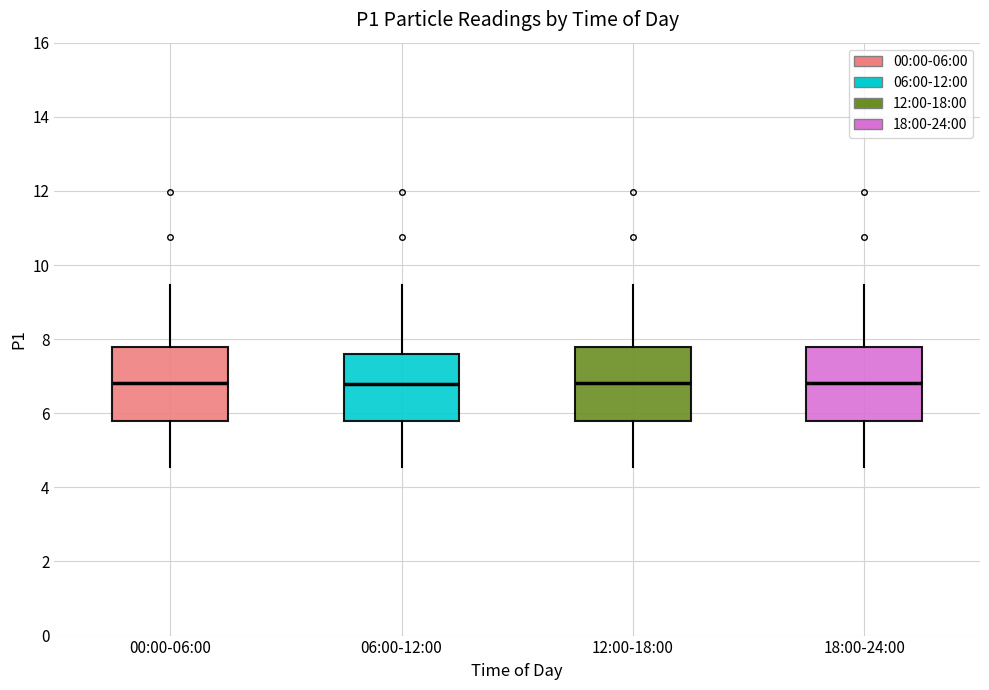

Reading left to right, transcribe this box plot: for each box, give where its median line is, the range the box spans, and where its two whiskers end, as read against the y-axis. The values are not printed on the chart, so give them approximately, as read against the axis.

00:00-06:00: median 6.8, box 5.8 to 7.8, whiskers 4.6 to 9.4
06:00-12:00: median 6.8, box 5.8 to 7.6, whiskers 4.6 to 9.4
12:00-18:00: median 6.8, box 5.8 to 7.8, whiskers 4.6 to 9.4
18:00-24:00: median 6.8, box 5.8 to 7.8, whiskers 4.6 to 9.4